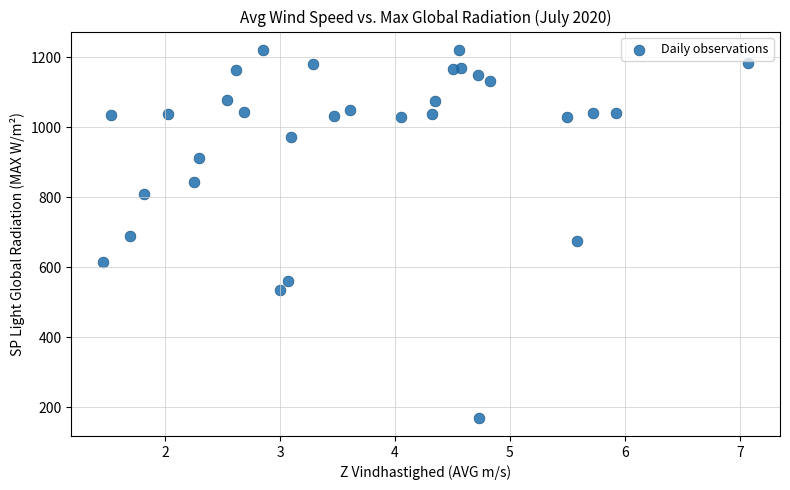

What is the range of Y values (max minus min)?

1050.5